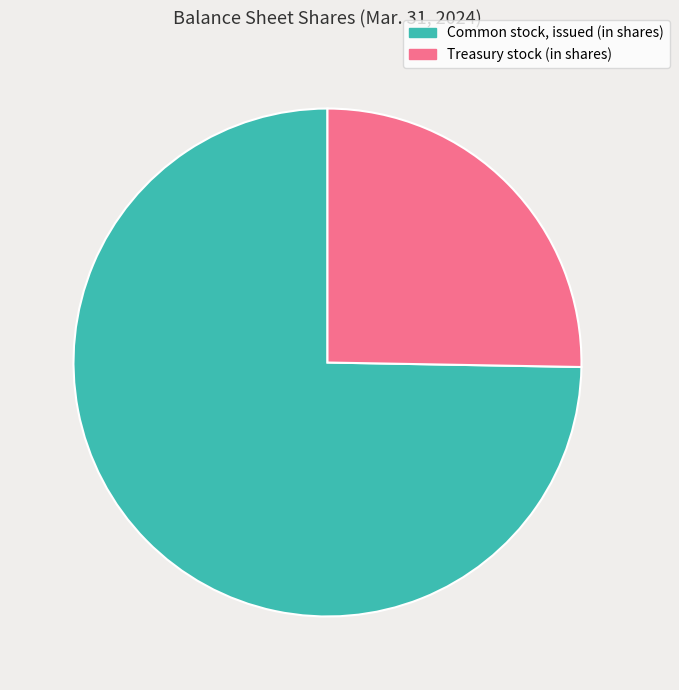

Rank the categories by value from highest to lowest.

Common stock, issued (in shares), Treasury stock (in shares)